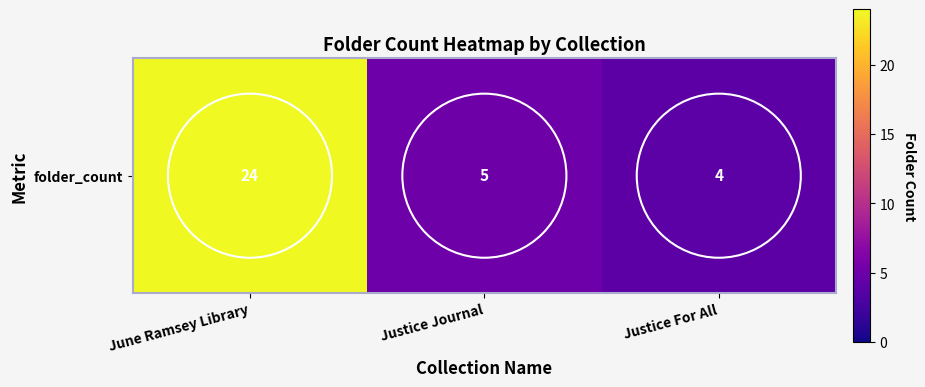

The chart shows a value of 2 at Justice Journal. True or false?

False